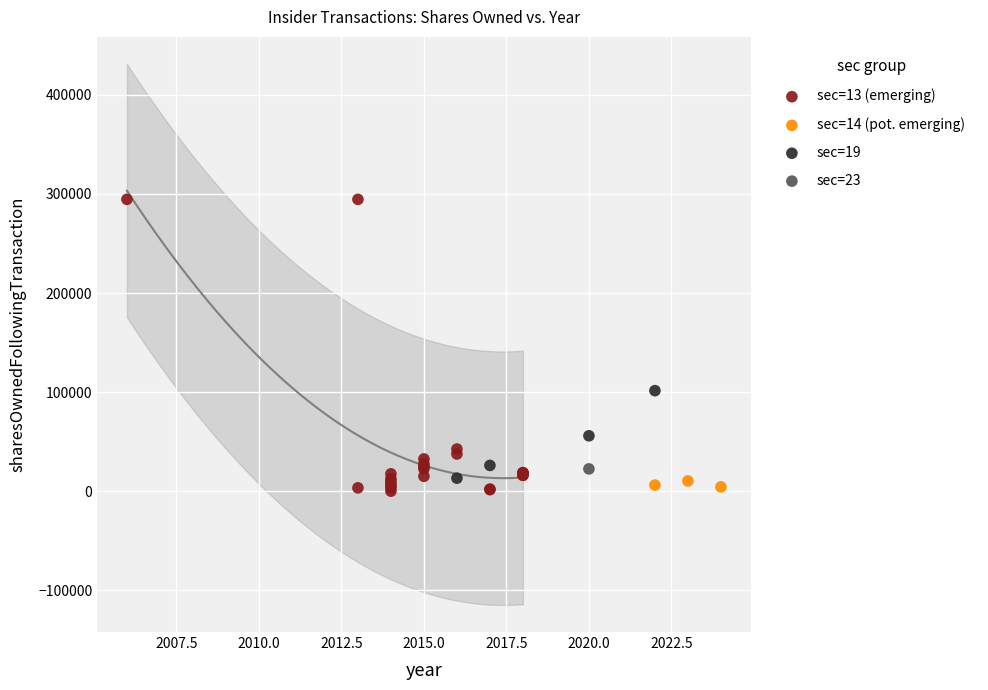

Which series reaches the maximum Y coordinate?

sec=13 (emerging)